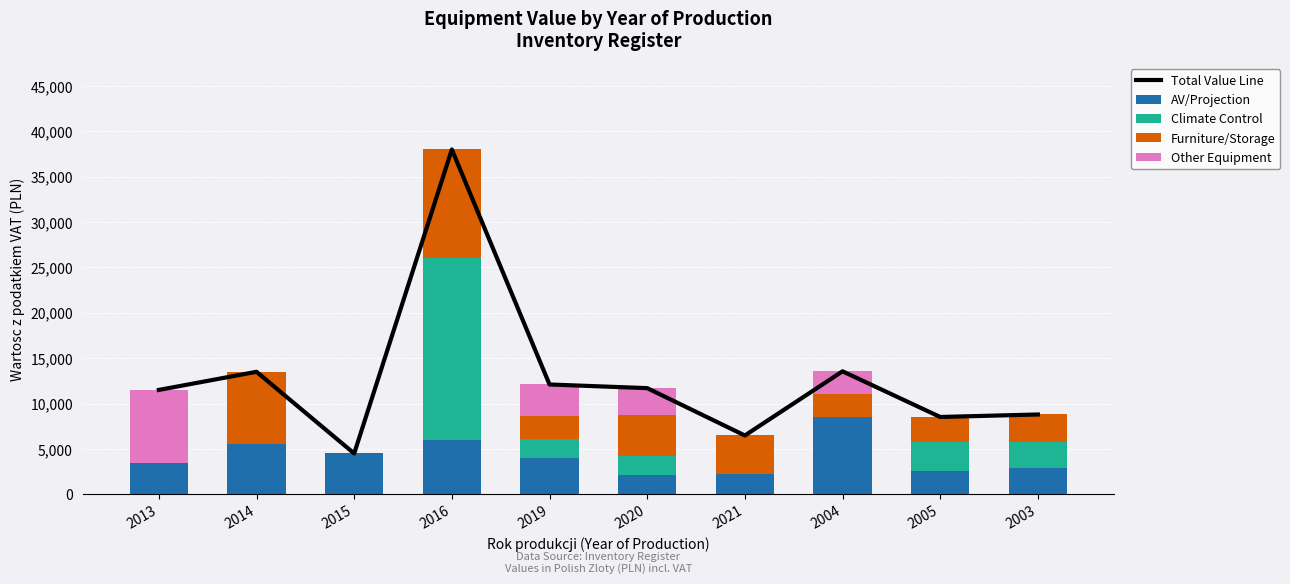

Which has a higher value, 2014 or 2016?

2016